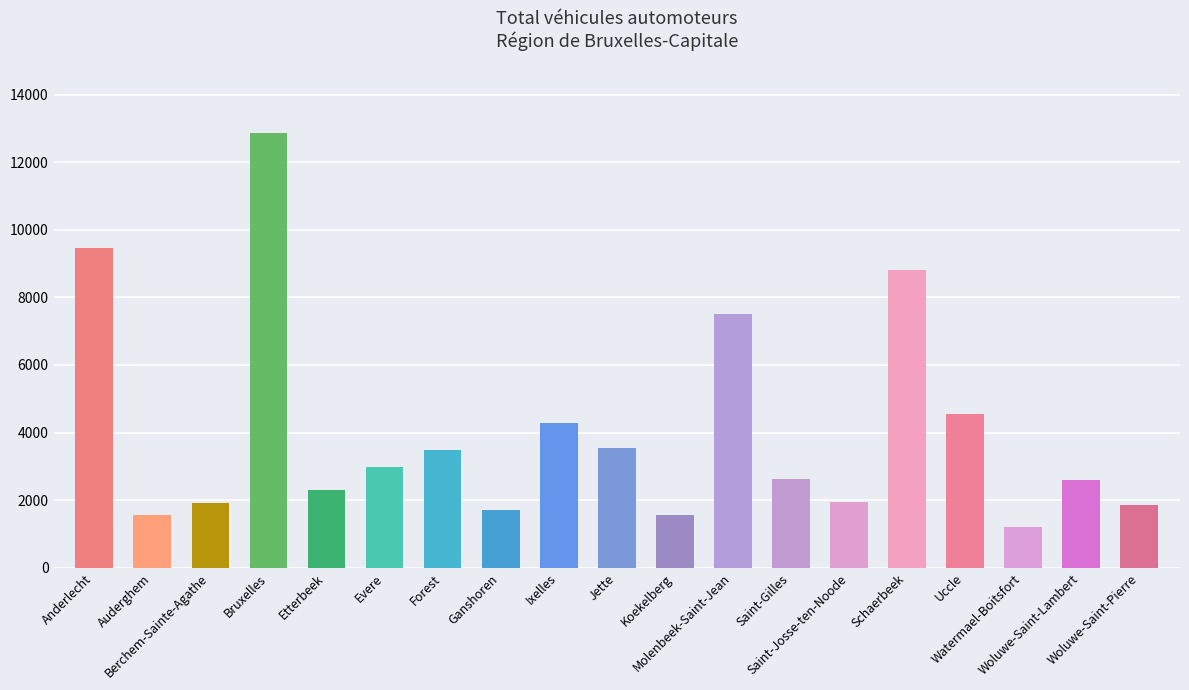

How many bars are there in total?

19